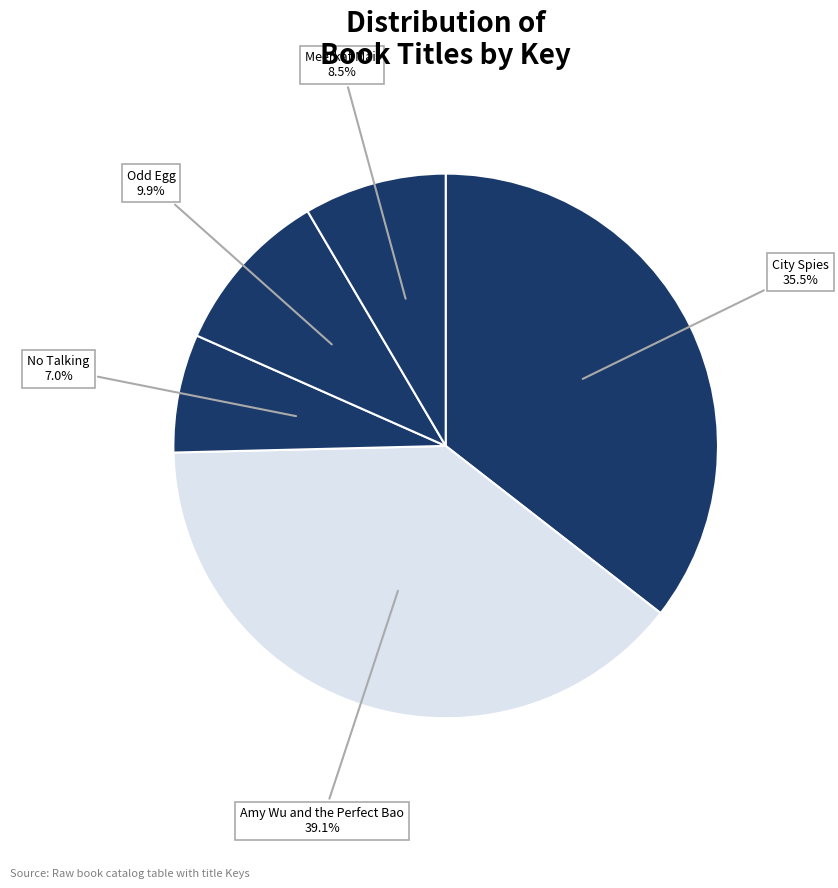

How many segments does this pie chart have?

5